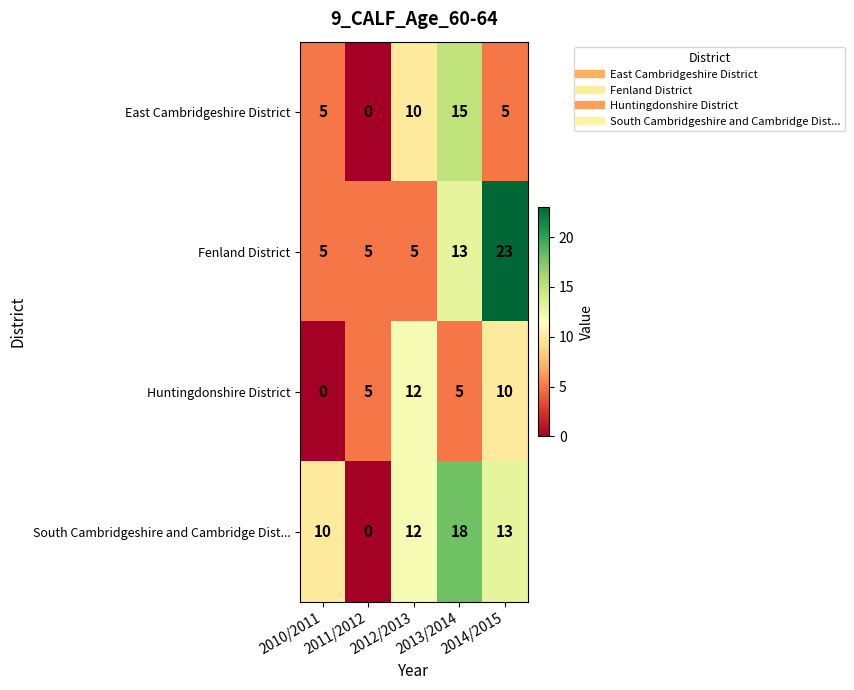

What is the maximum value for South Cambridgeshire and Cambridge Dist...?

18